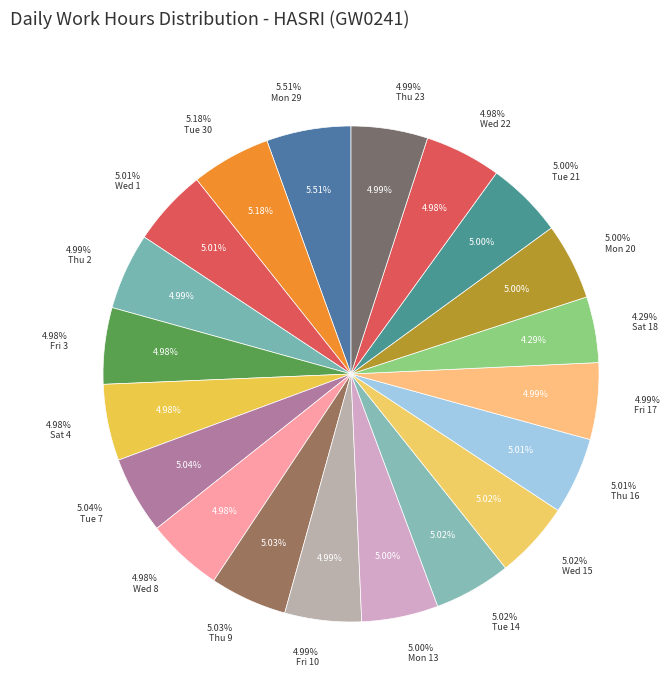

What is the largest slice in the pie chart?

Mon 29